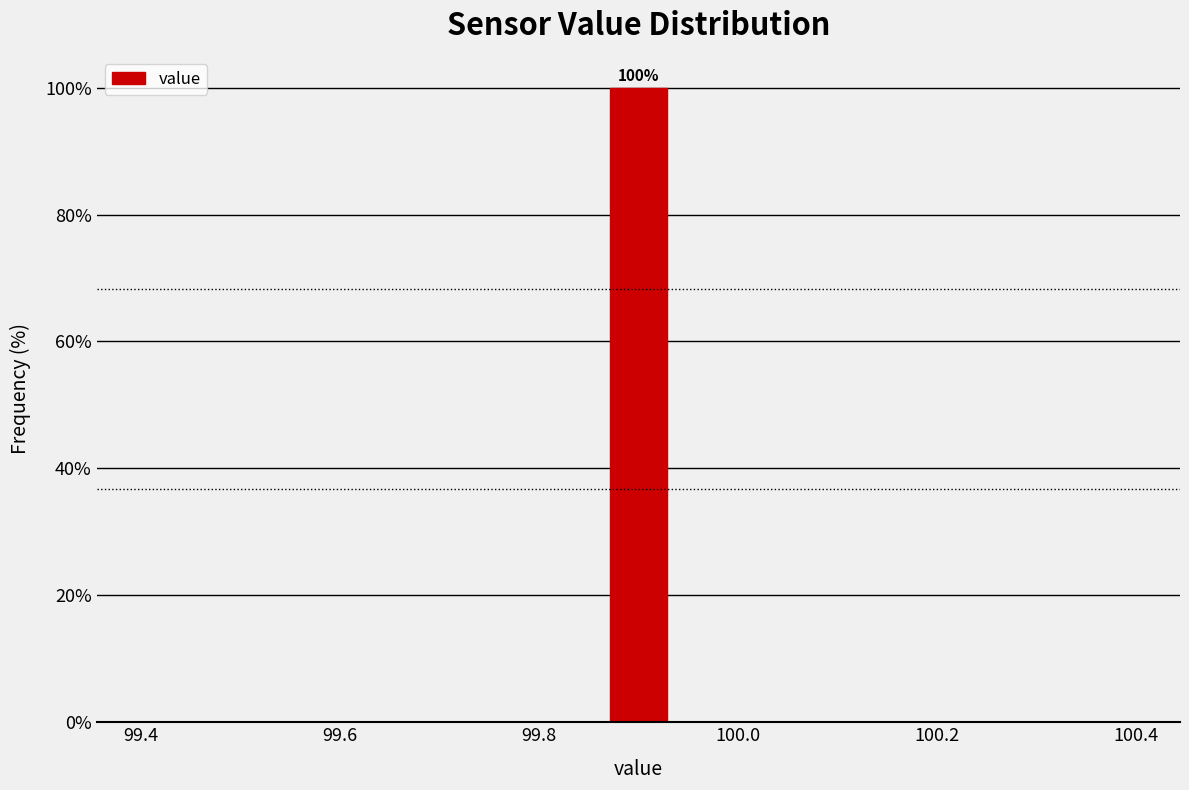

Around what value on the x-axis is the tallest bar? Give the approximate position of its centre, as read against the axis.

99.90